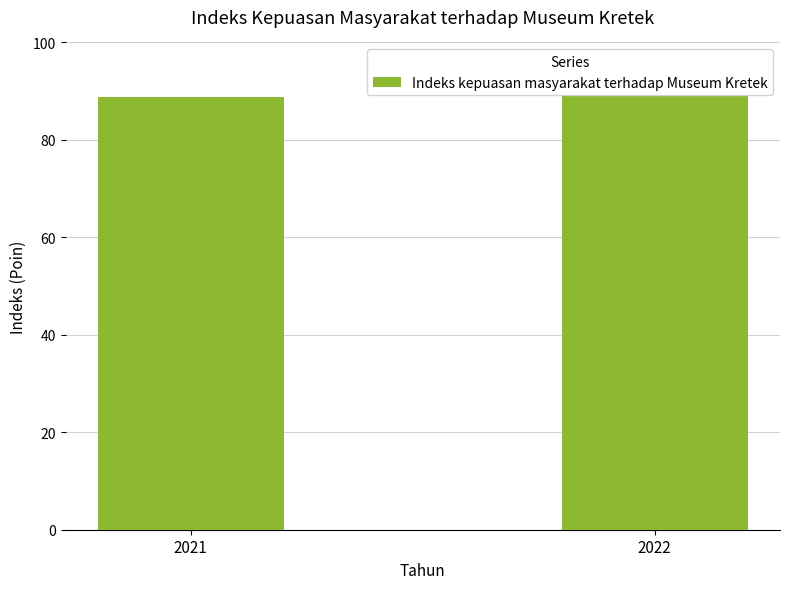

True or false: the data shows 51.0 at 2022.

False